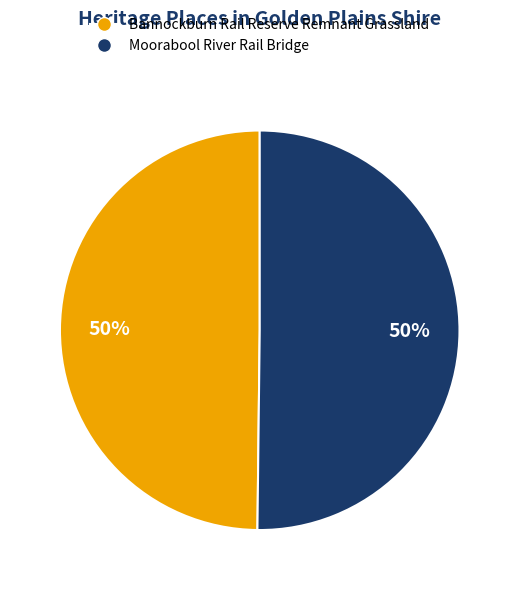

Is it true that Moorabool River Rail Bridge is 56% of the pie?

False